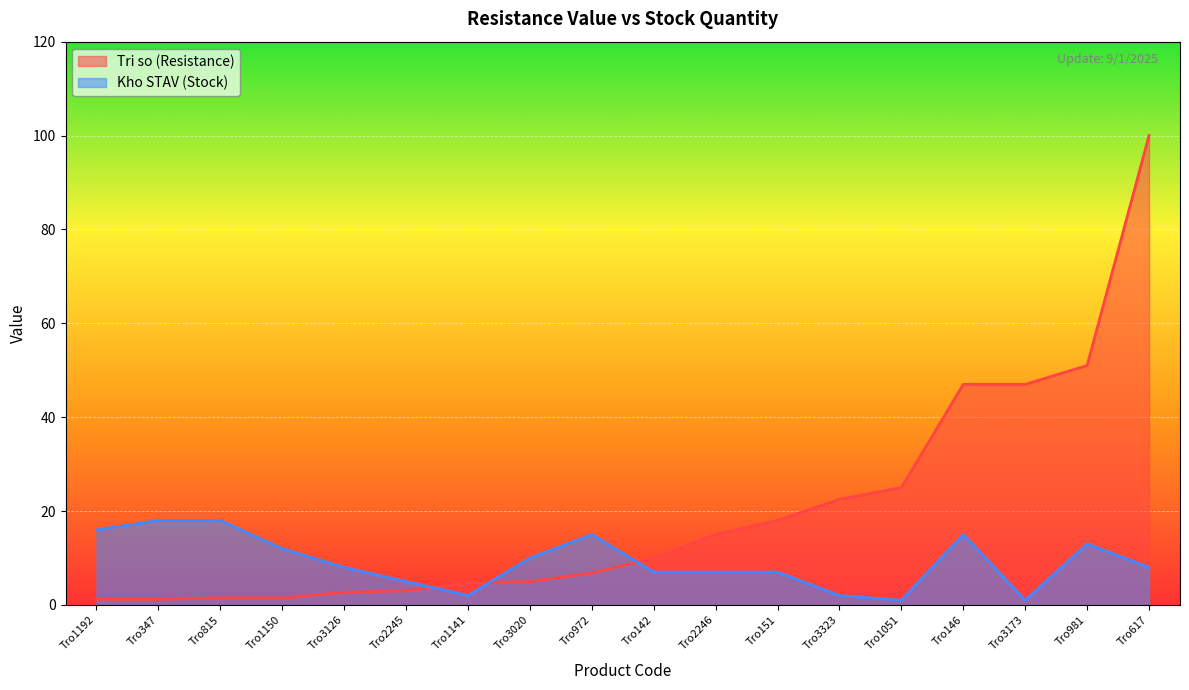

How many series are shown in this chart?

2